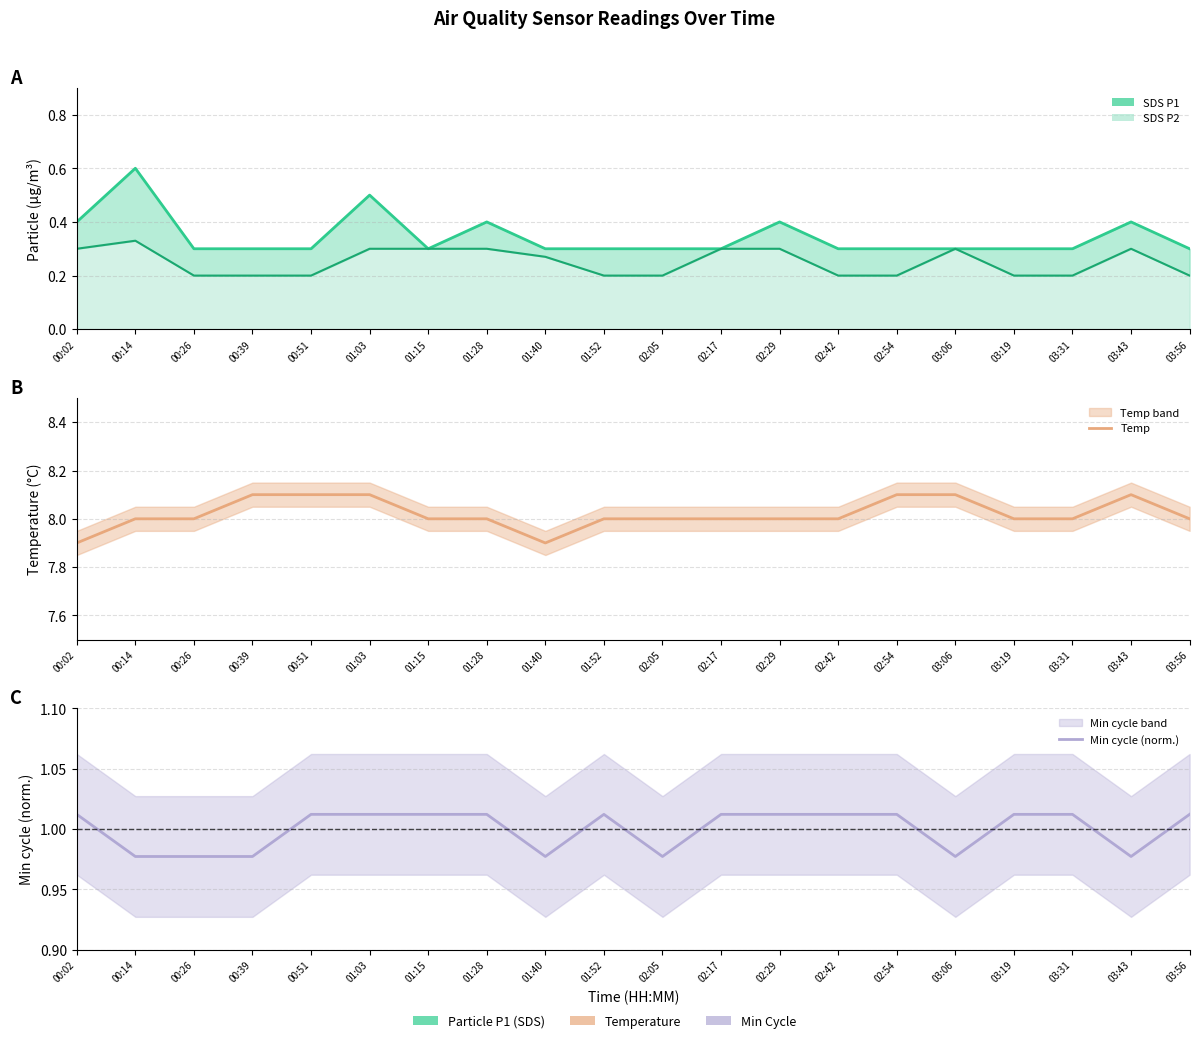

Reading right to left, extract all data points from this chart.

SDS_P1 line: 0.3	0.4	0.3	0.3	0.3	0.3	0.3	0.4	0.3	0.3	0.3	0.3	0.4	0.3	0.5	0.3	0.3	0.3	0.6	0.4
SDS_P2 line: 0.2	0.3	0.2	0.2	0.3	0.2	0.2	0.3	0.3	0.2	0.2	0.3	0.3	0.3	0.3	0.2	0.2	0.2	0.3	0.3
Temp: 8.0	8.1	8.0	8.0	8.1	8.1	8.0	8.0	8.0	8.0	8.0	7.9	8.0	8.0	8.1	8.1	8.1	8.0	8.0	7.9
Min cycle (norm.): 1.0	1.0	1.0	1.0	1.0	1.0	1.0	1.0	1.0	1.0	1.0	1.0	1.0	1.0	1.0	1.0	1.0	1.0	1.0	1.0